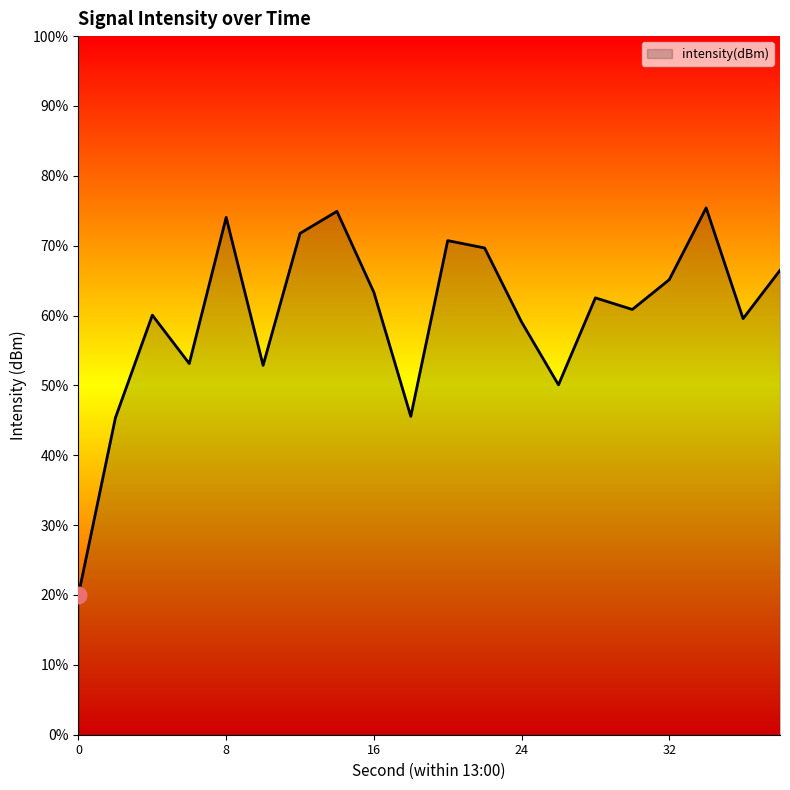

Rank the categories by value from lowest to highest.

0, 2, 18, 26, 10, 6, 24, 36, 4, 30, 28, 16, 32, 38, 22, 20, 12, 8, 14, 34